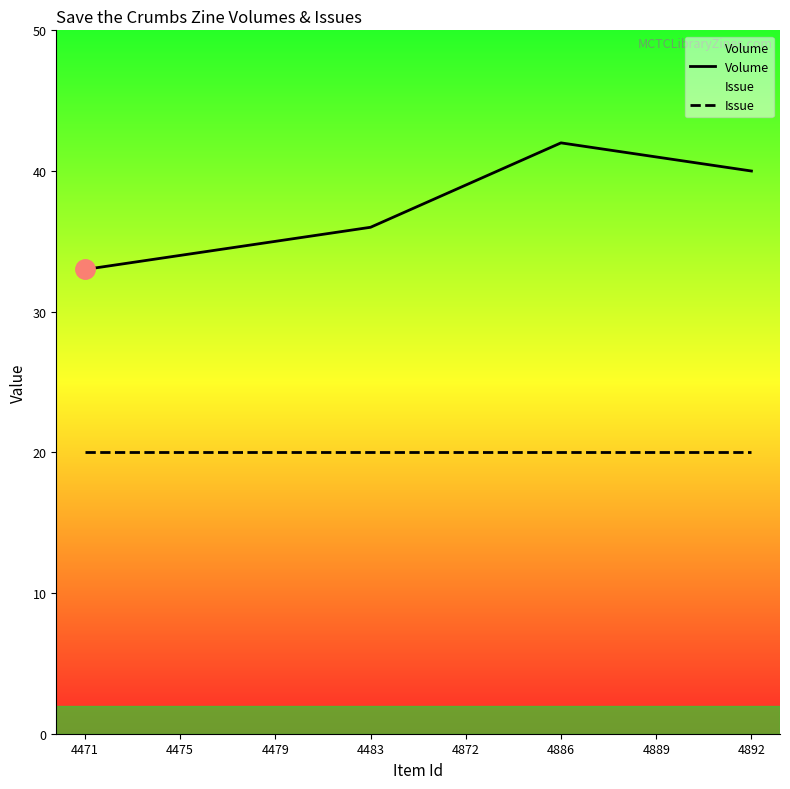

What is the value of the Issue point at the 5th from the left?

20